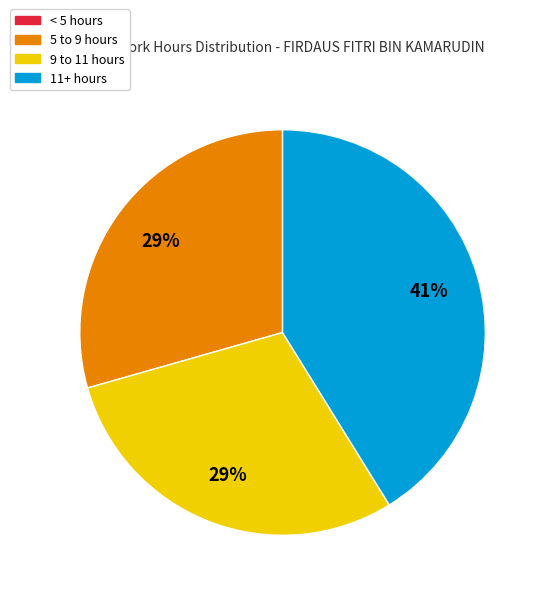

To the nearest percent, what is the difference between the largest and smallest slice percentages?

41%